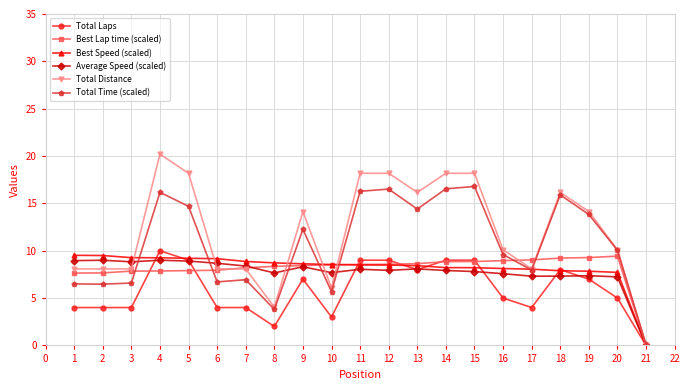

At which category is the sum across all series the highest?

4